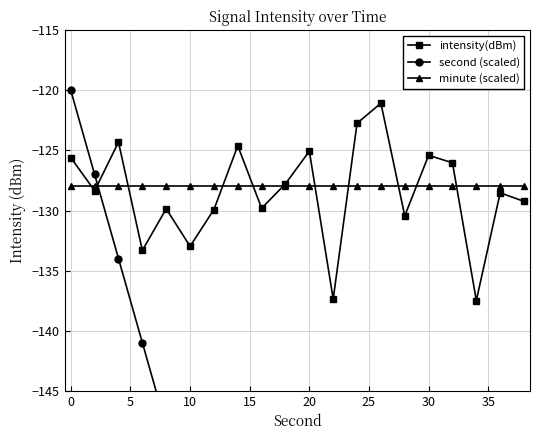

What is the difference between the maximum and second lowest values in the intensity(dBm) series?

16.3